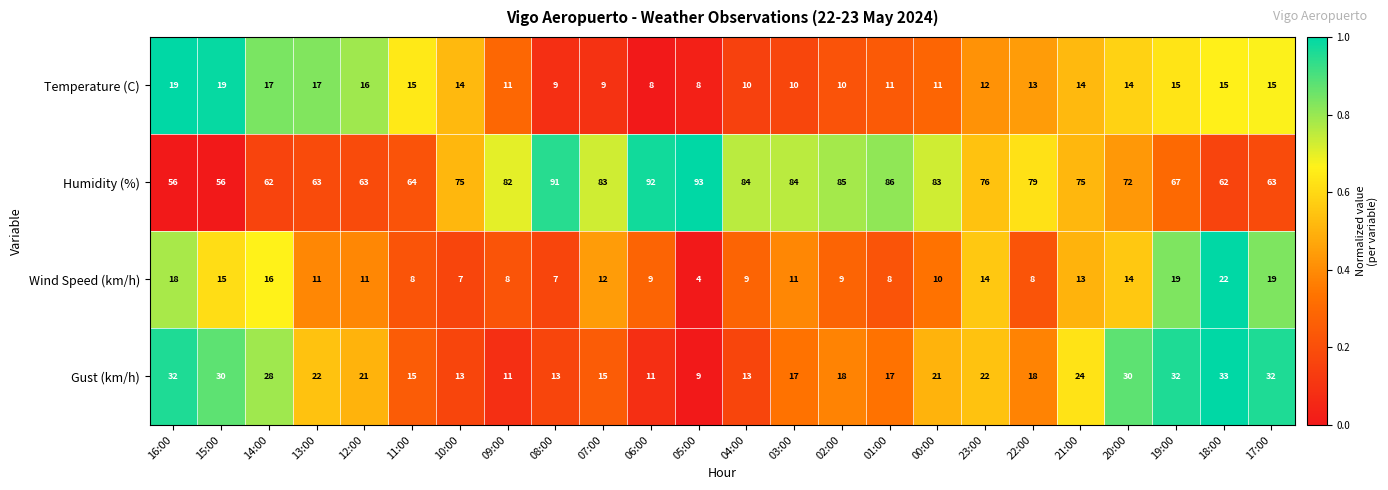

Where does the Humidity (%) series first go above 76?

09:00